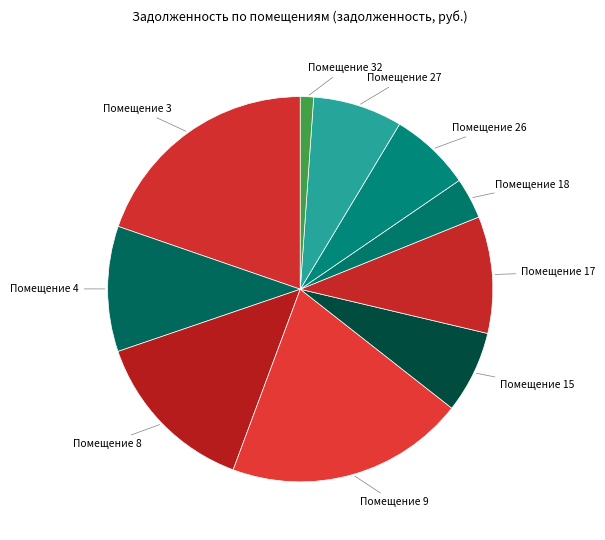

Do Помещение 8 and Помещение 18 together represent more than half of the pie?

No